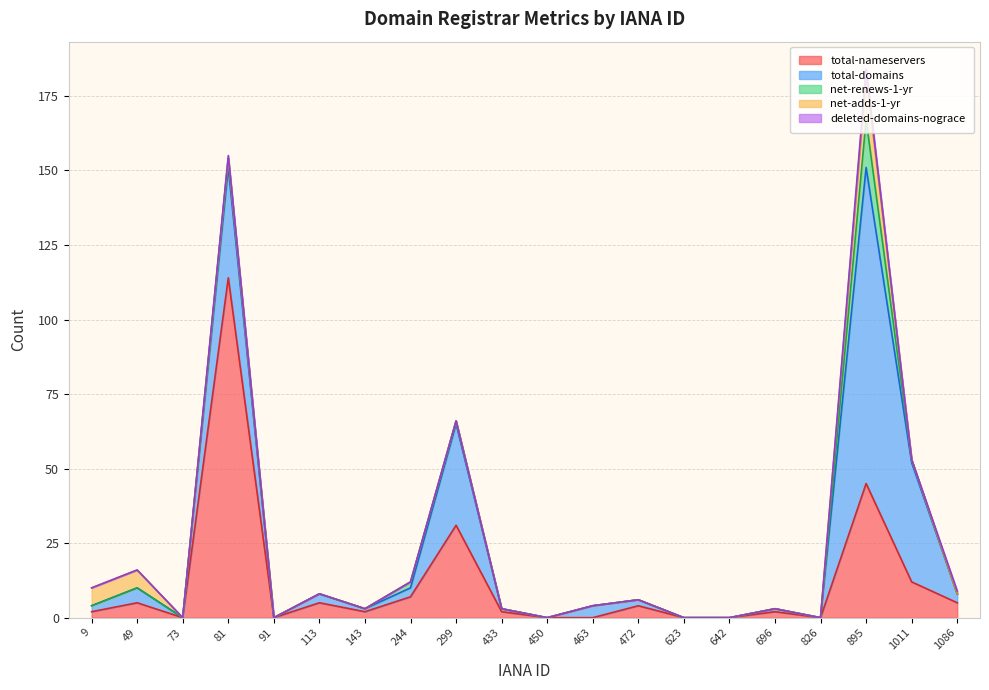

How many interior local peaks does the net-adds-1-yr series have?

1